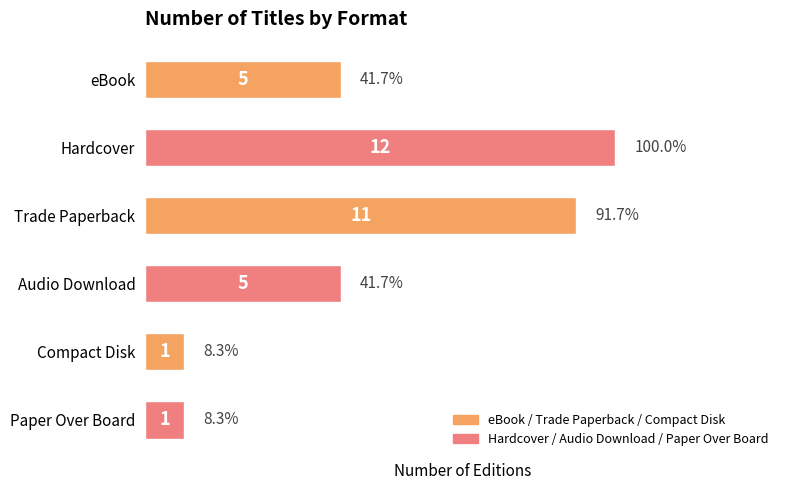

What is the greatest value displayed?

12